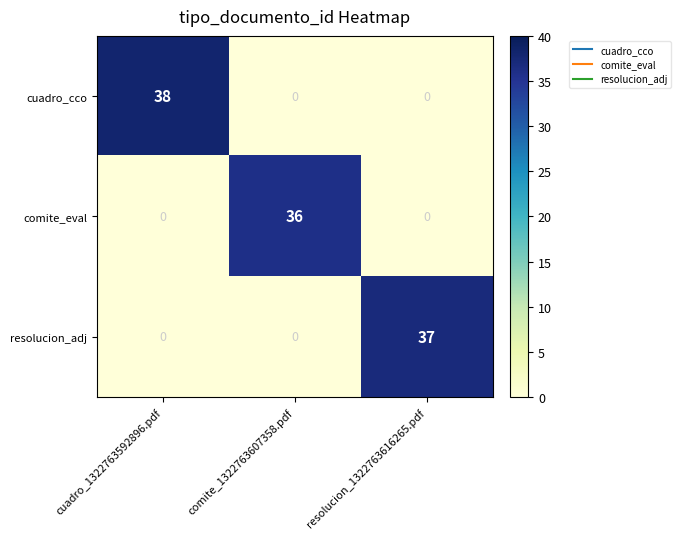

Which category has the highest value across all series?

cuadro_1322763592896.pdf